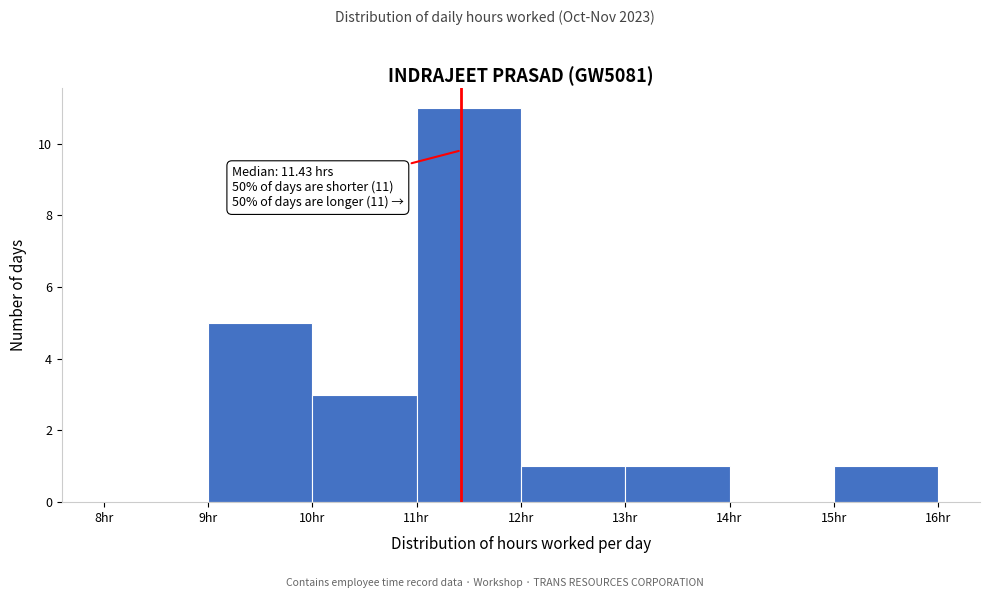

Which range on the x-axis has the tallest bar?

11 to 12